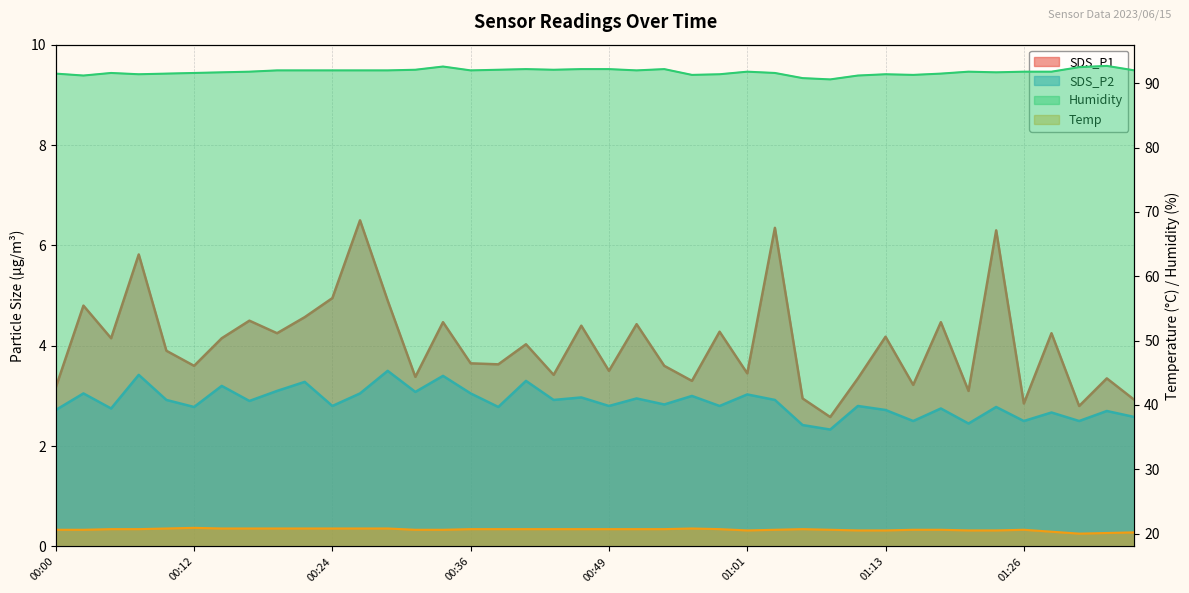

What is the difference between the Humidity values at 01:08 and 01:11?

0.6